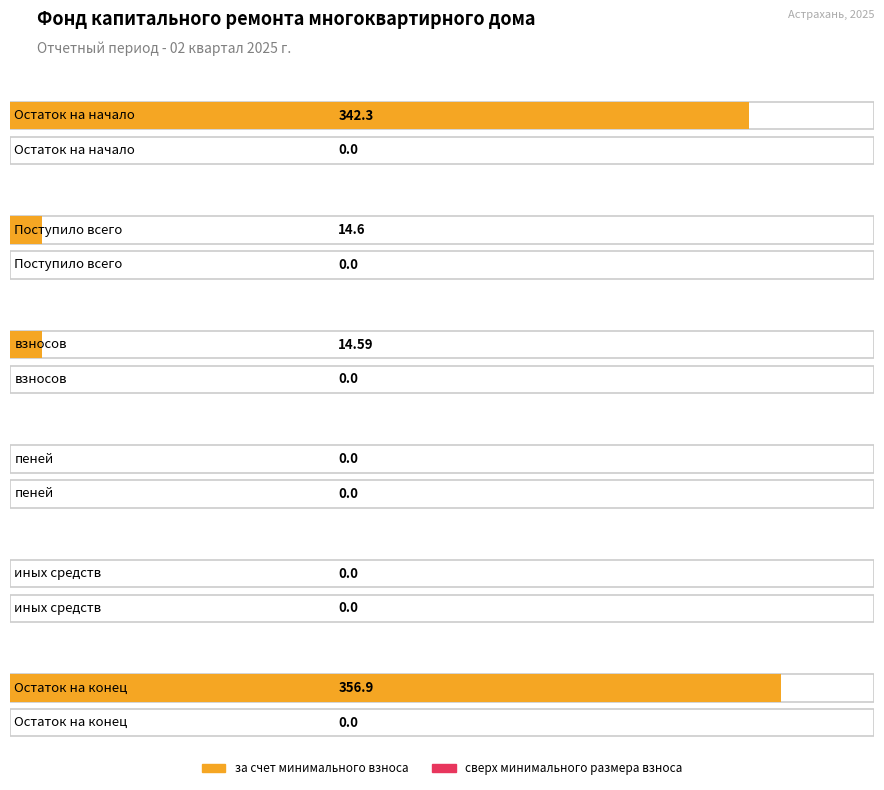

How many groups of bars are there?

6